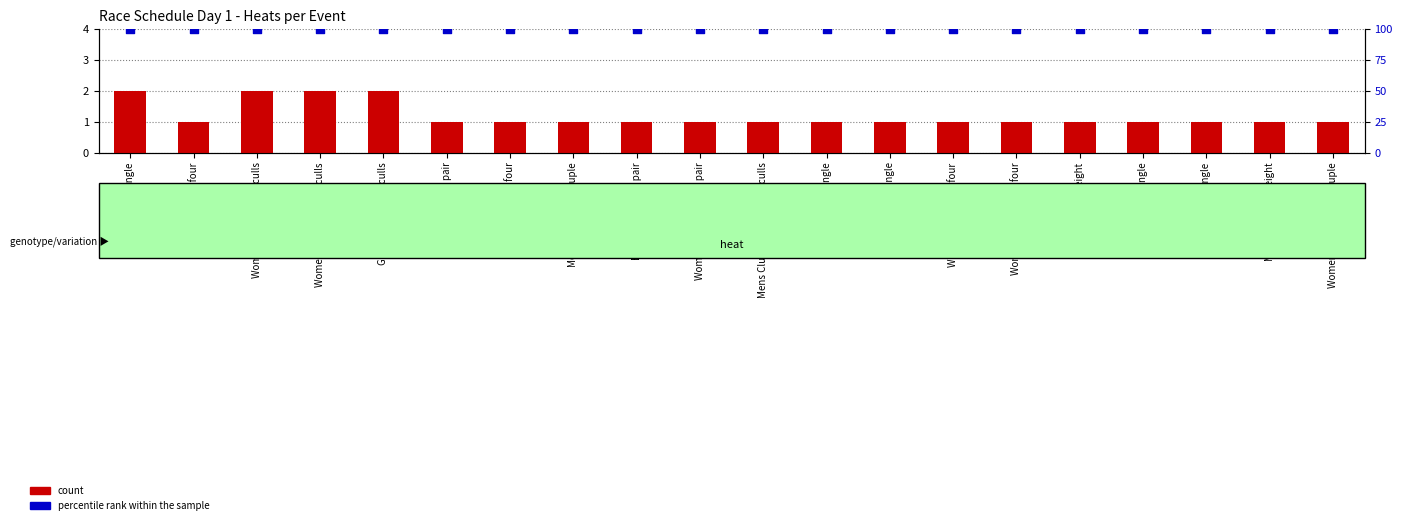

At how many categories does at least one series exceed 14?

20